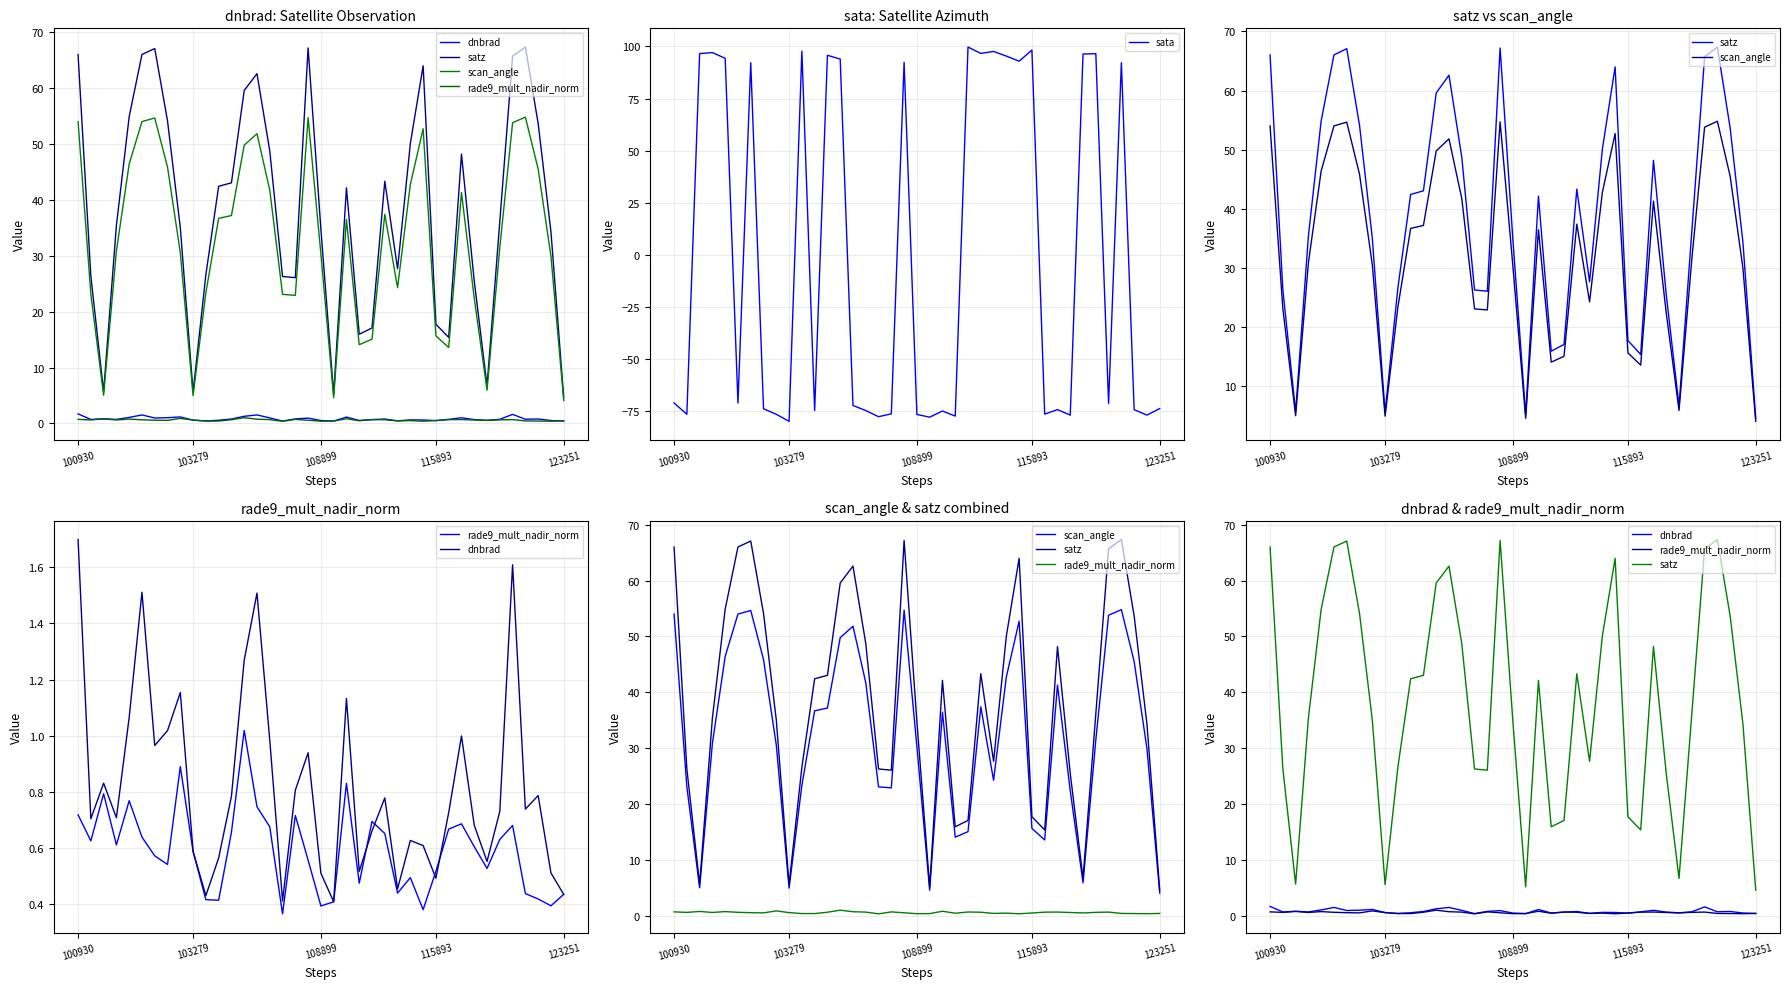

Where does the sata series first go above -71?

100930